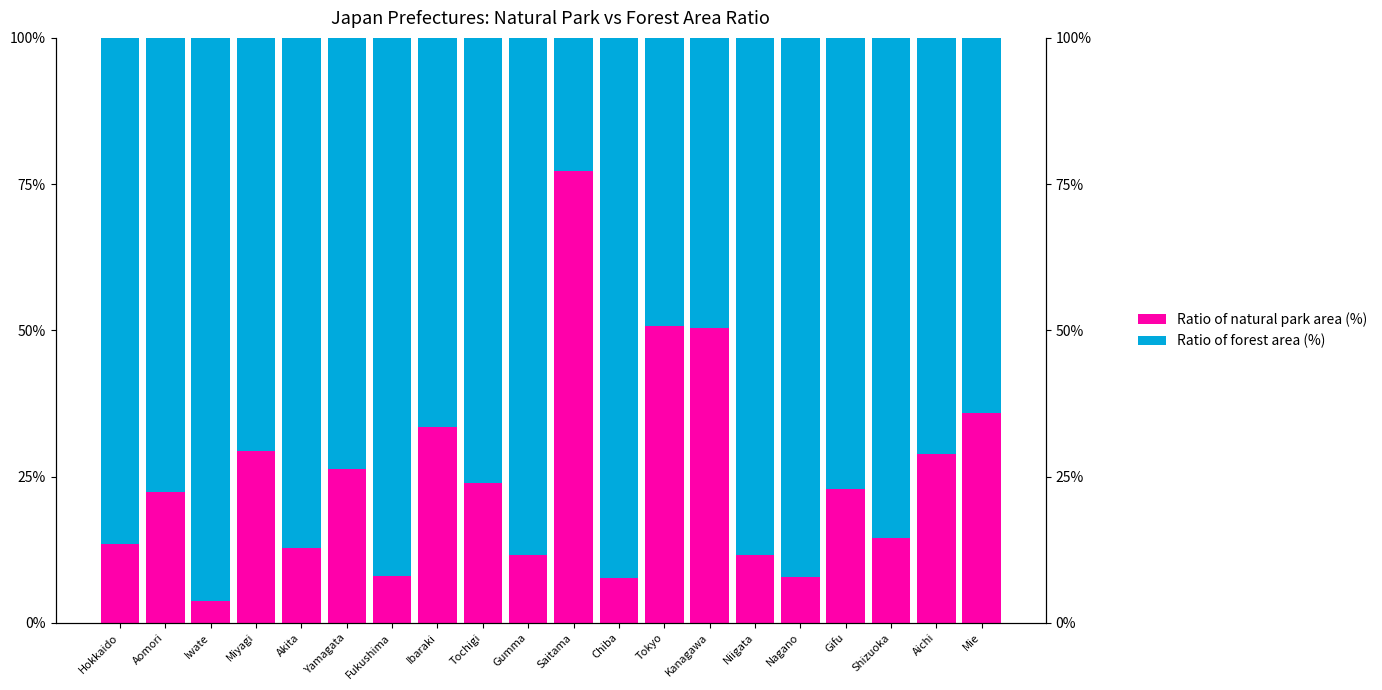

Reading left to right, extract all data points from this chart.

Ratio of natural park area (%): 13.5	22.3	3.8	29.4	12.9	26.3	8.1	33.4	23.9	11.5	77.3	7.7	50.8	50.5	11.6	7.8	22.9	14.5	28.9	35.9
Ratio of forest area (%): 86.5	77.7	96.2	70.6	87.1	73.7	91.9	66.6	76.1	88.5	22.7	92.3	49.2	49.5	88.4	92.2	77.1	85.5	71.1	64.1